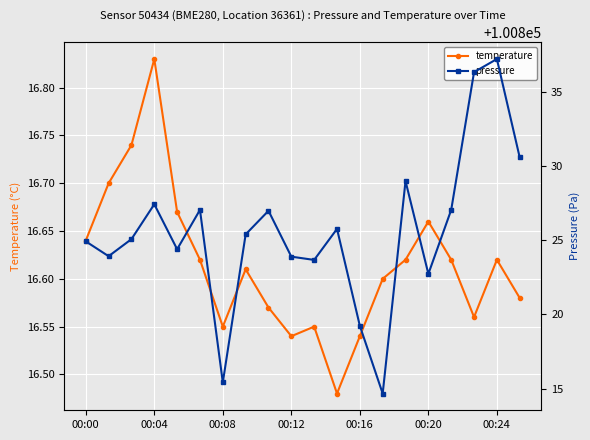

True or false: pressure and temperature cross at least once.

False